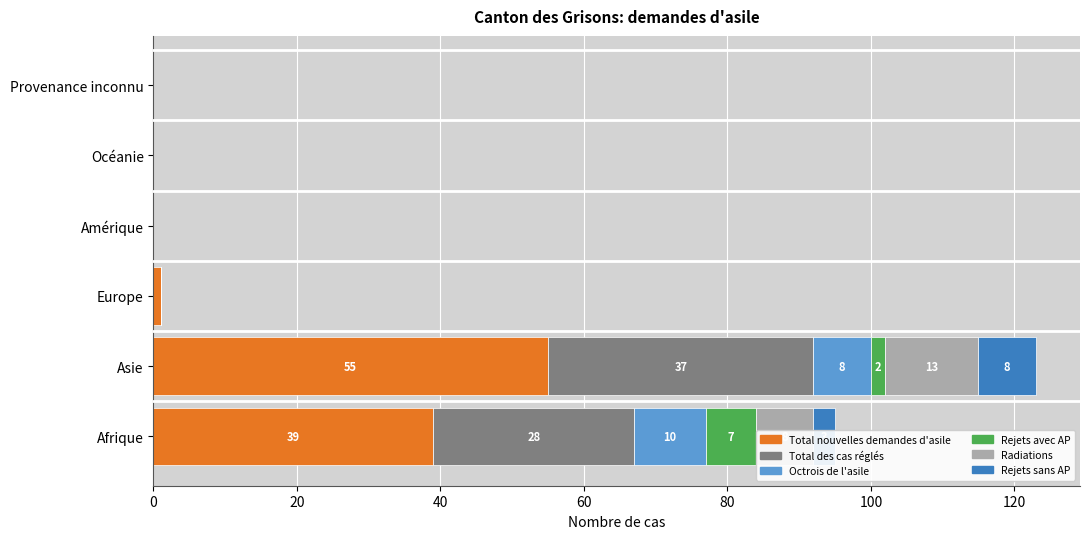

What are all the series names shown in the legend?

Total nouvelles demandes d'asile, Total des cas réglés, Octrois de l'asile, Rejets avec AP, Radiations, Rejets sans AP